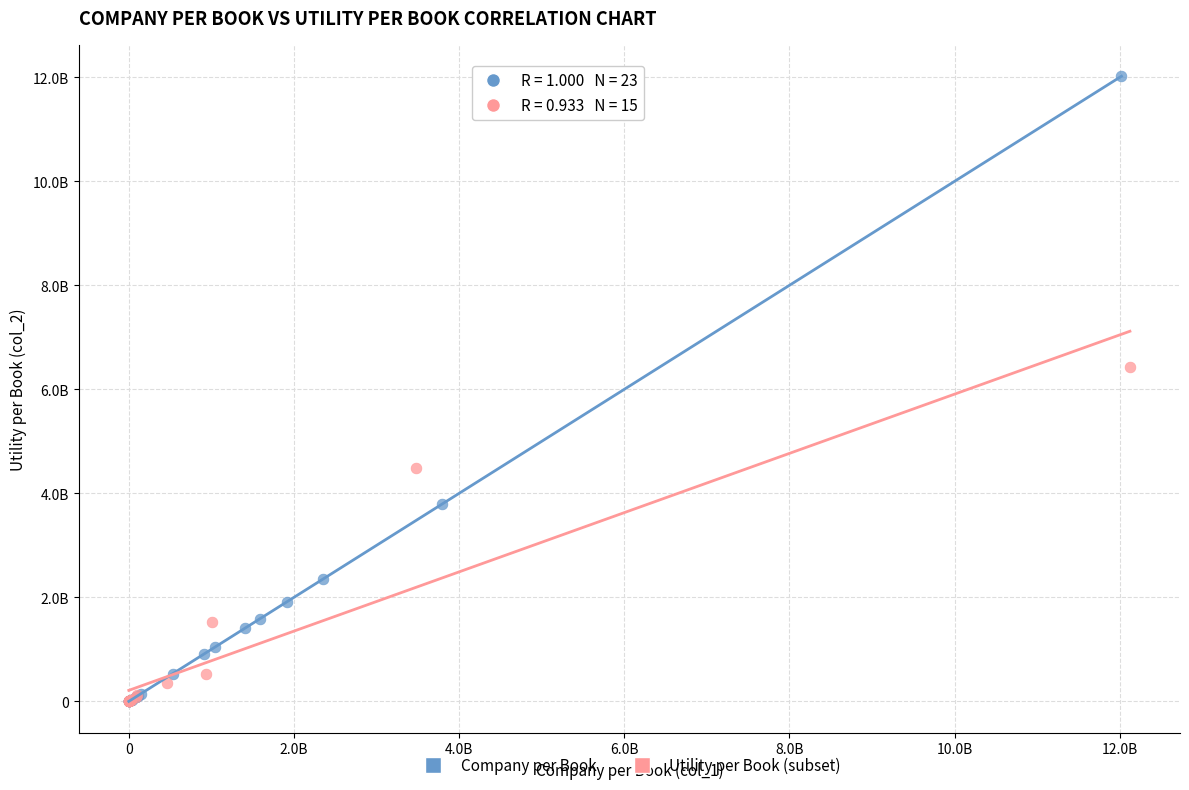

What are all the series names shown in the legend?

Company per Book, Utility per Book (subset)